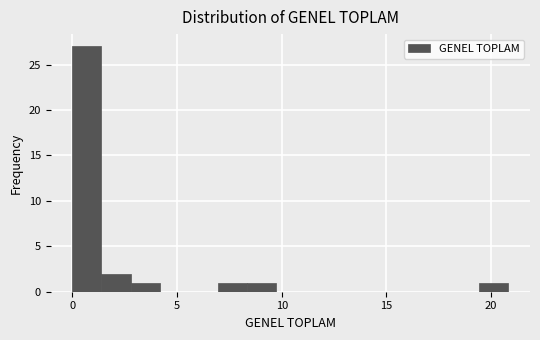

Around what value on the x-axis is the tallest bar? Give the approximate position of its centre, as read against the axis.

0.5